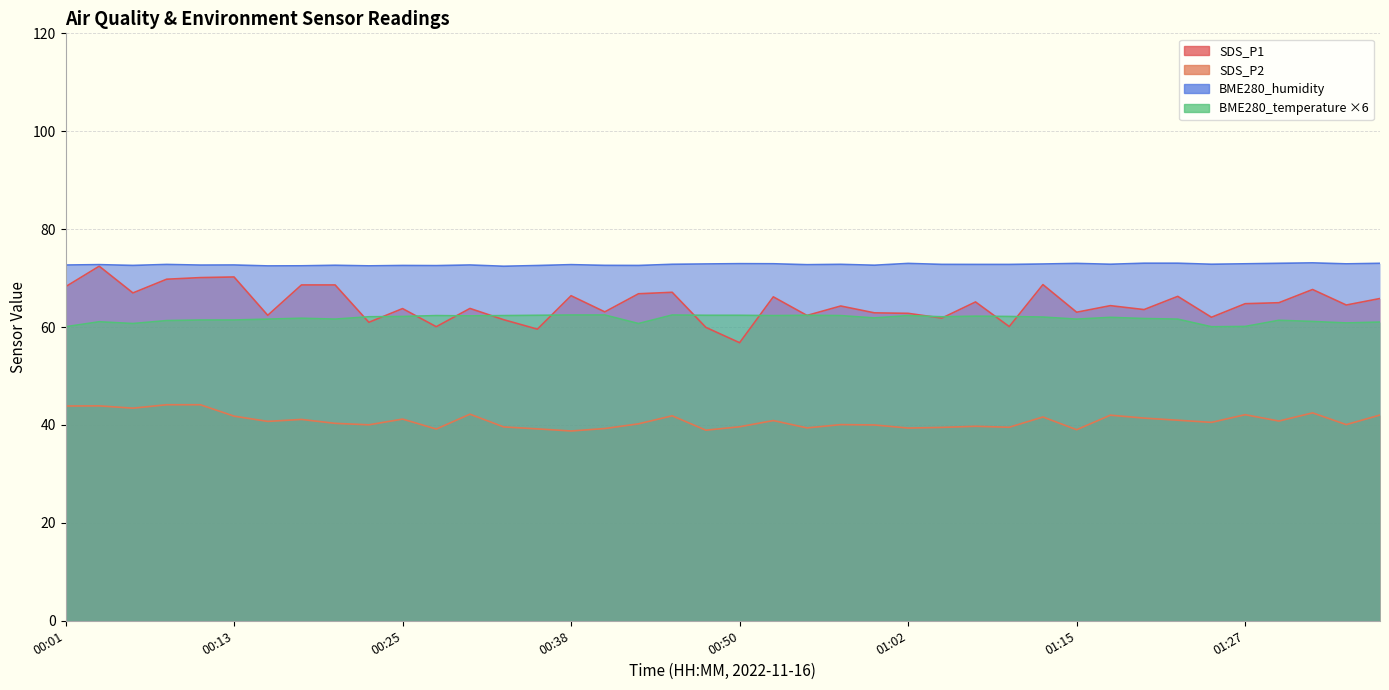

What is the total value across all series at 00:47?

234.2